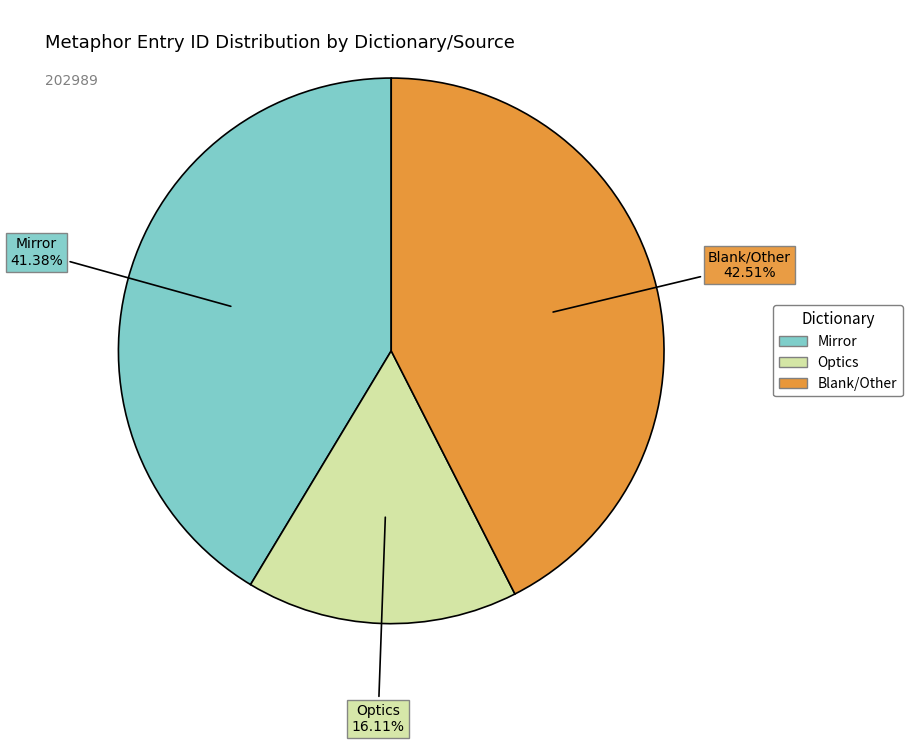

Does any single category account for the majority?

No